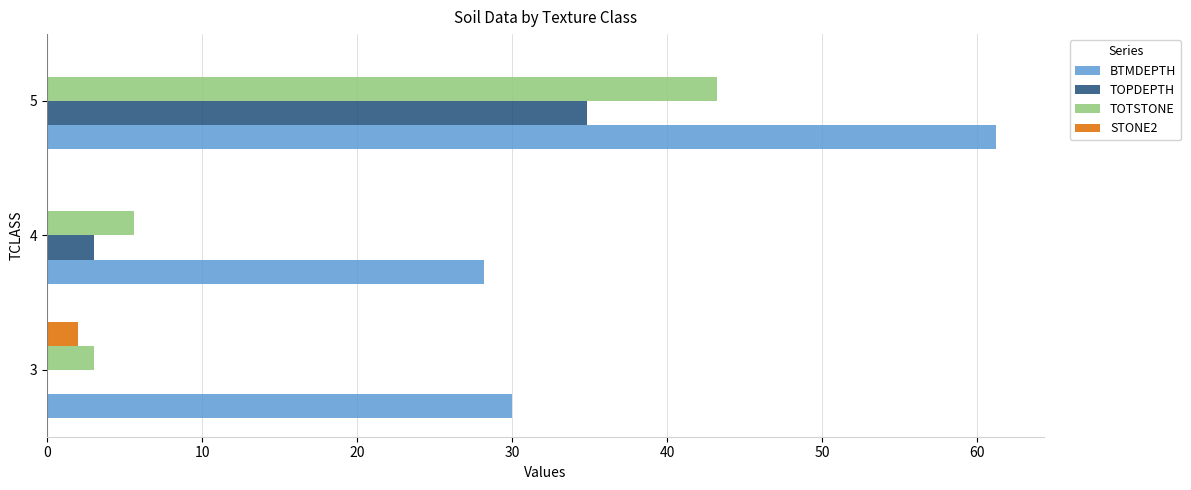

How many values in TOPDEPTH are above zero?

2